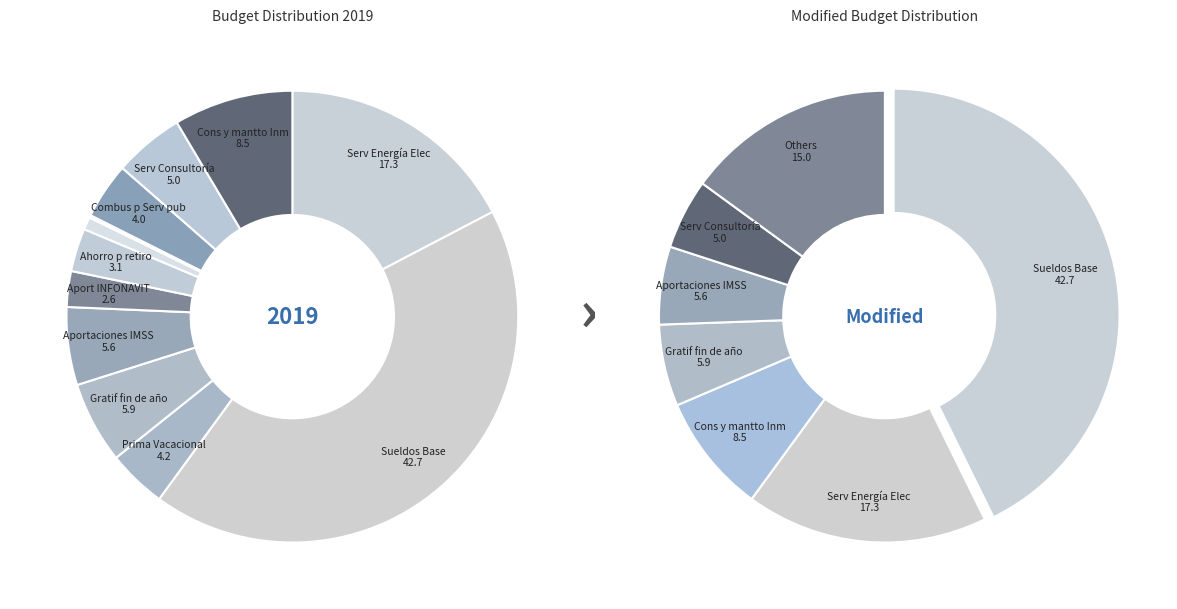

Is there a majority slice in this chart?

No